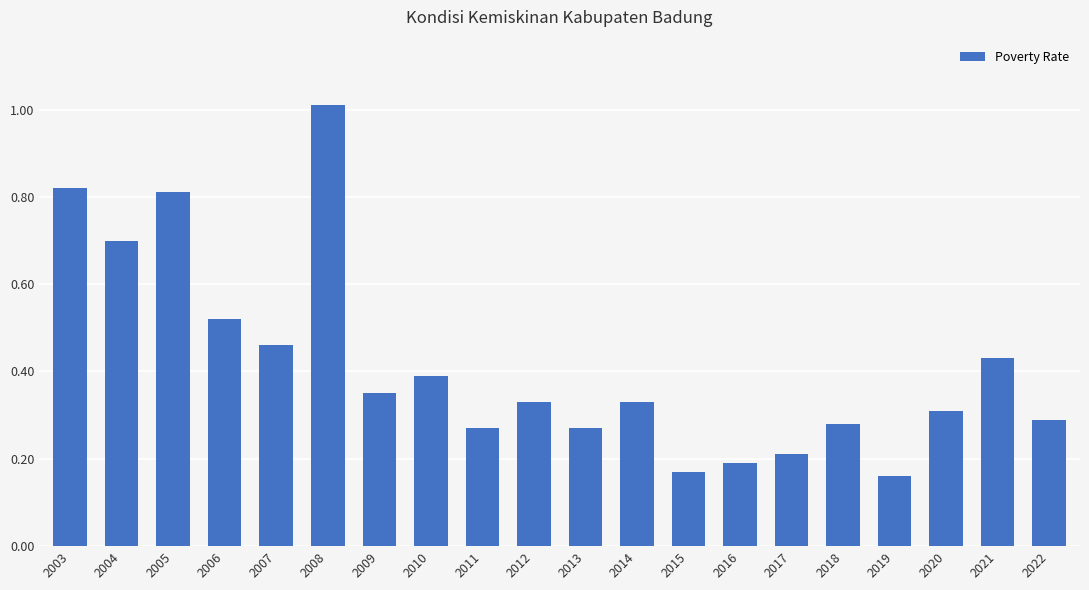

Between 2003 and 2019, which is larger?

2003